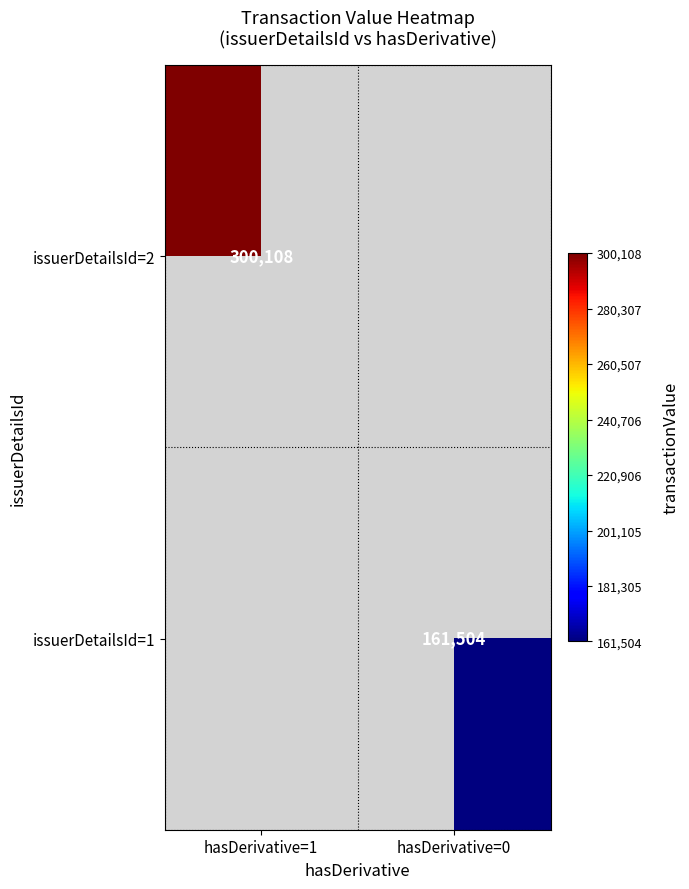

How many data points does each series have?

2